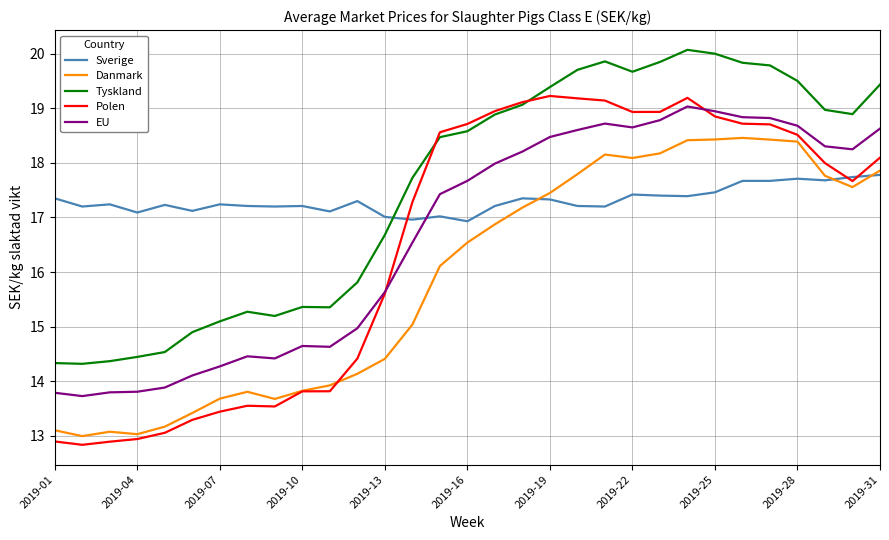

Which series has the largest range (max minus min)?

Polen